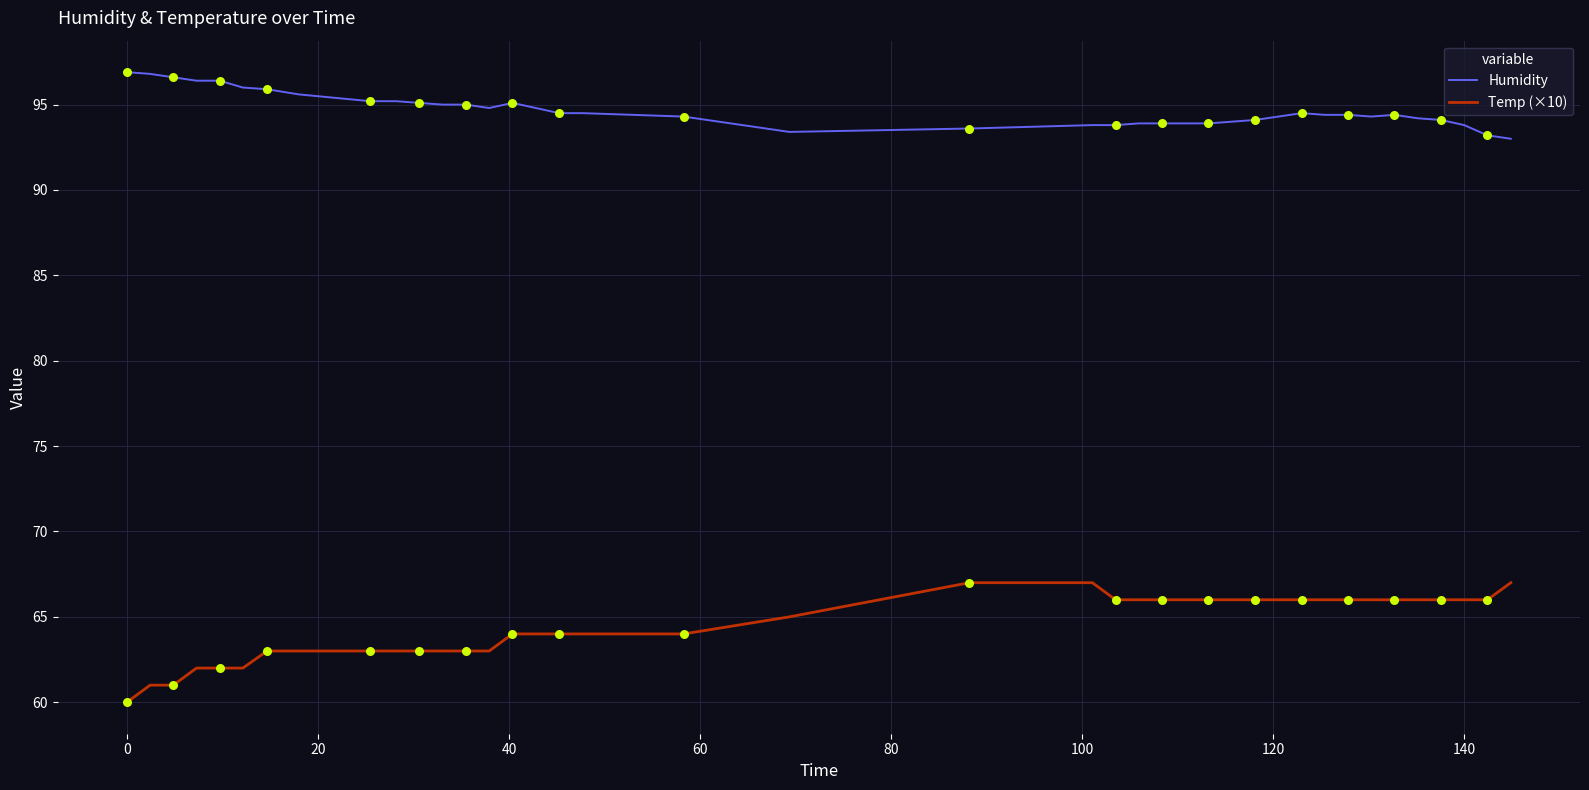

Which series has the widest spread of values?

Temp (×10)